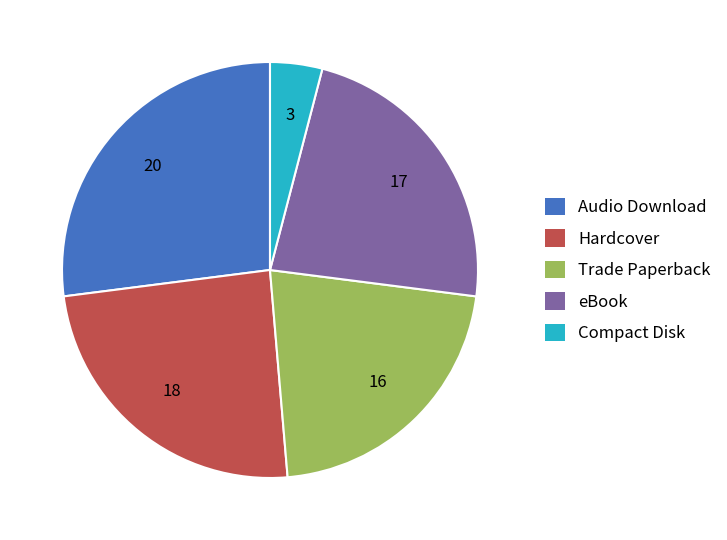

How many slices are in this pie chart?

5